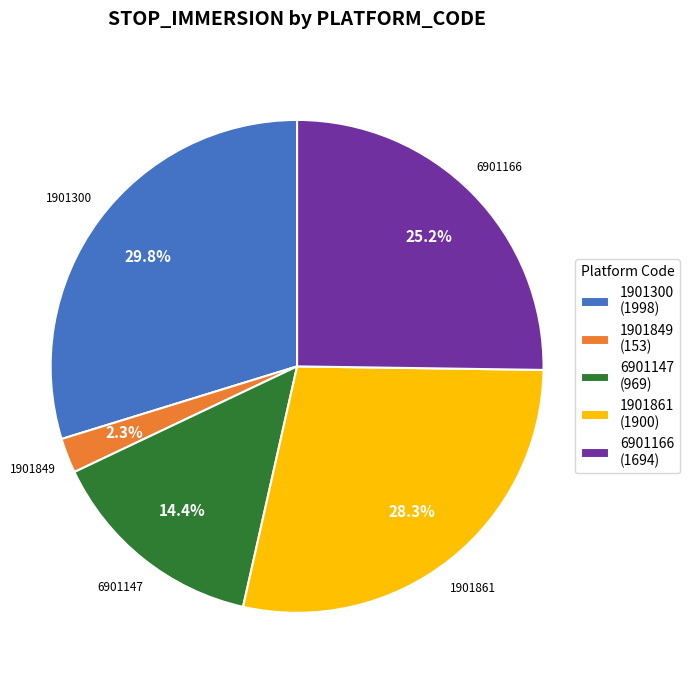

What is the ratio of the value at 6901147 (969) to the value at 1901849 (153)?

6.3